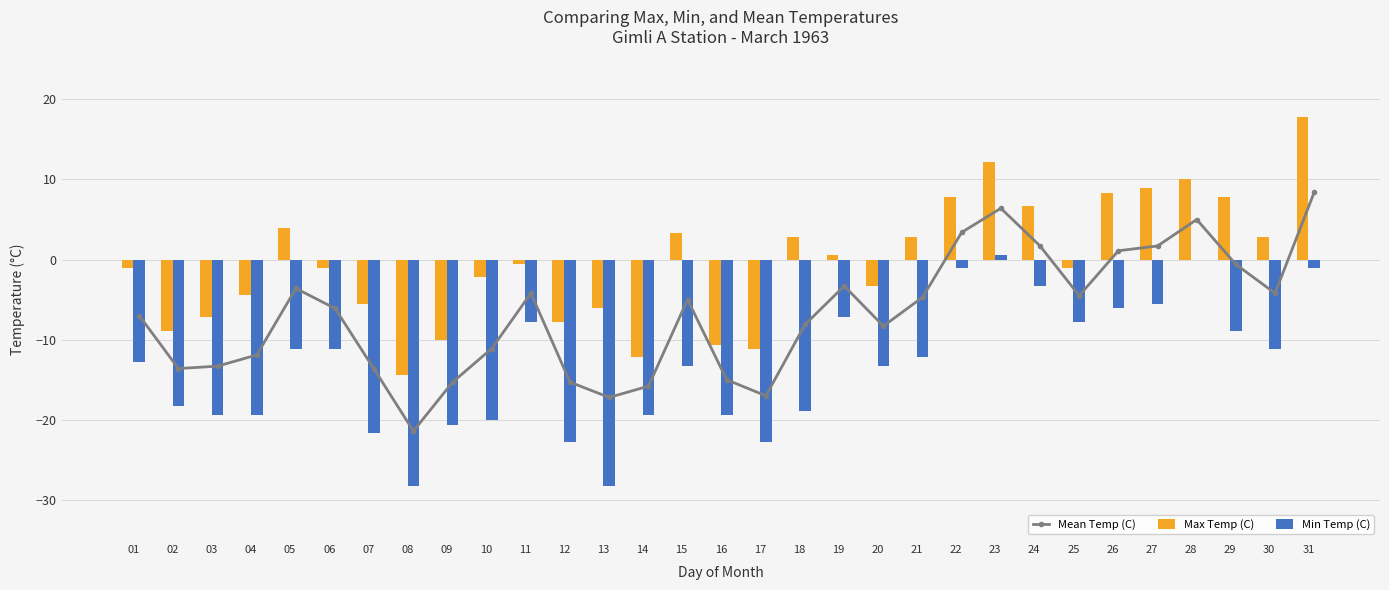

What is the difference between the maximum and minimum values in the Mean Temp (C) series?

29.8